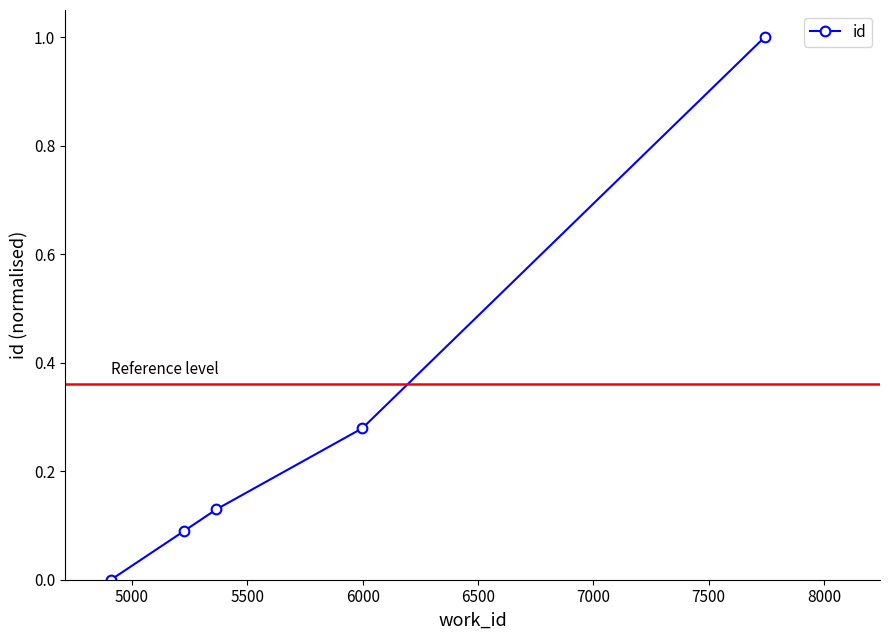

What is the value of the 5th point from the left?

1.0